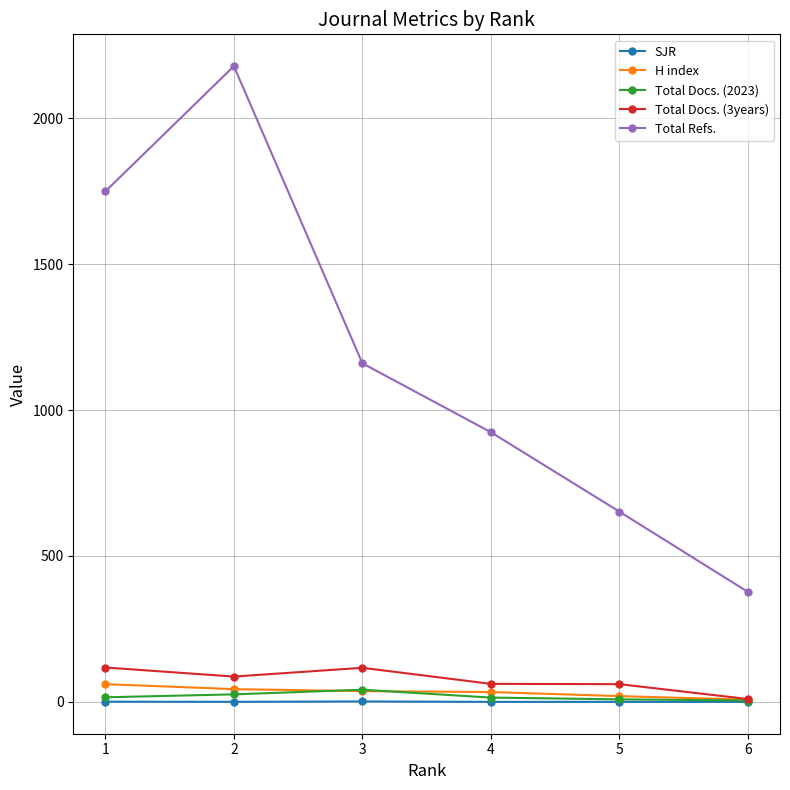

What is the maximum value shown in the chart?

2178.0